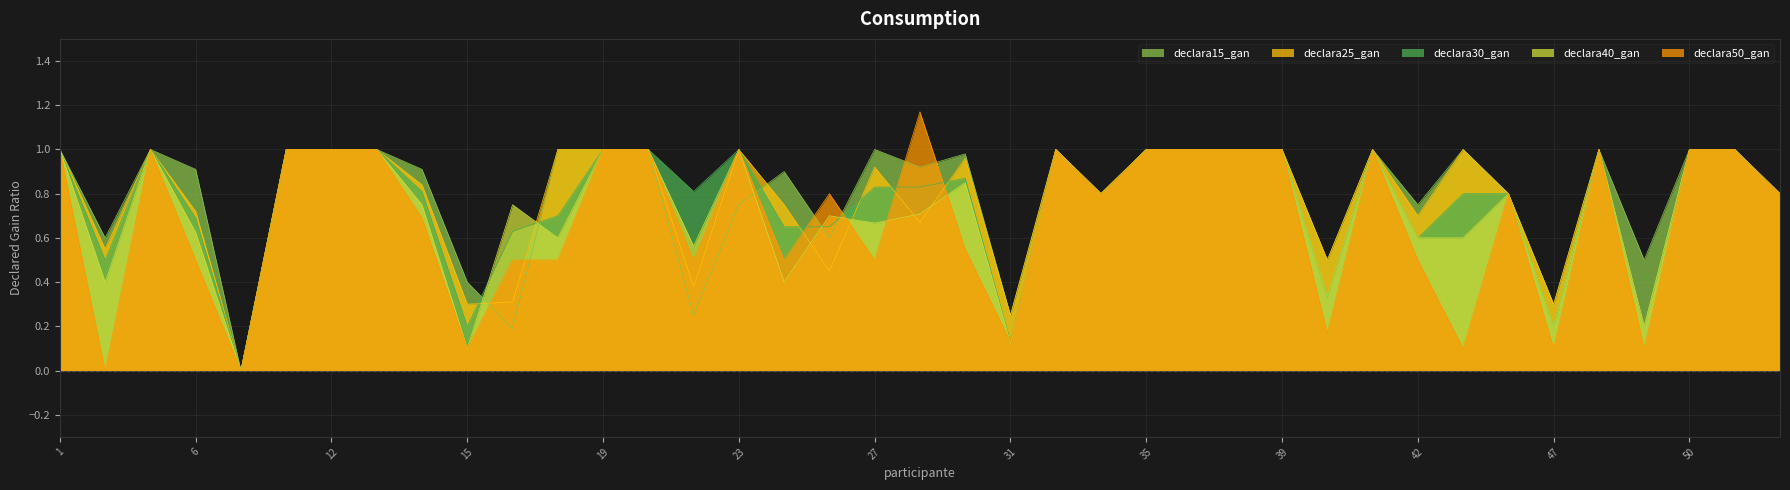

What is the sum of the declara15_gan values at 19 and 30?

2.0